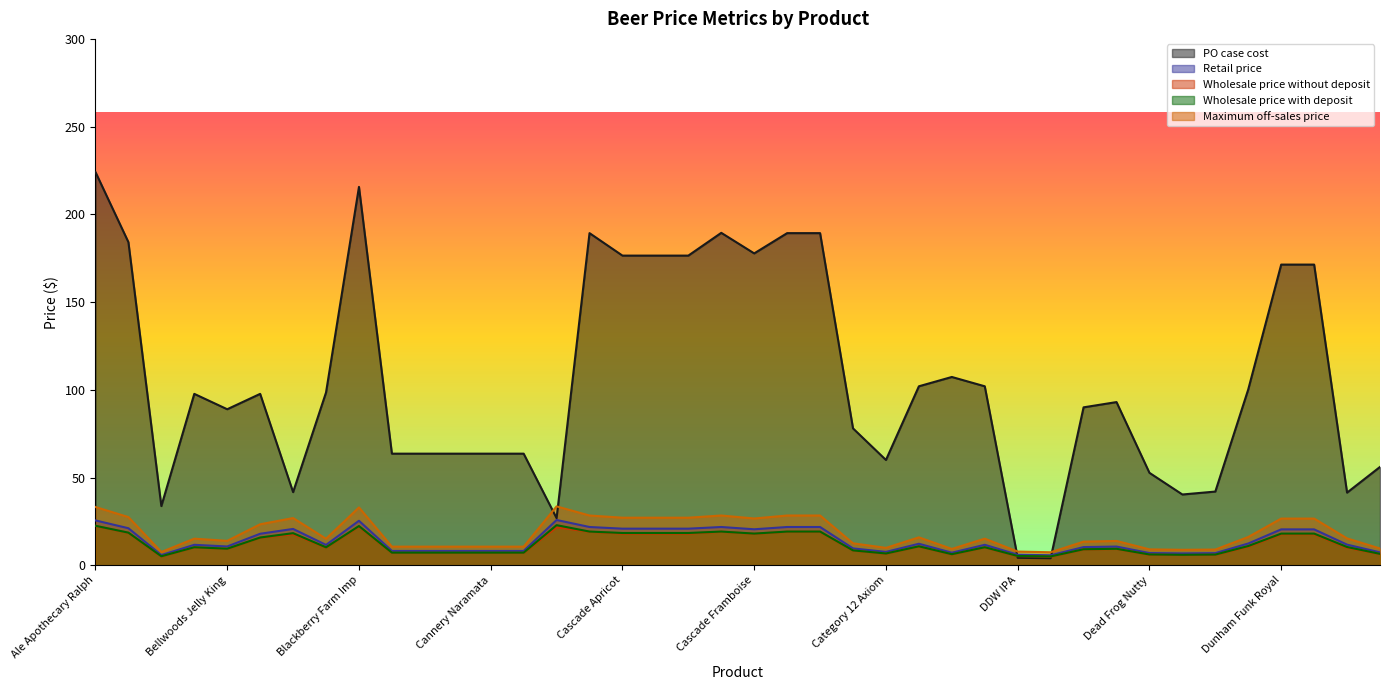

True or false: PO case cost has a value of 275.2 at Dunham Heman.

False